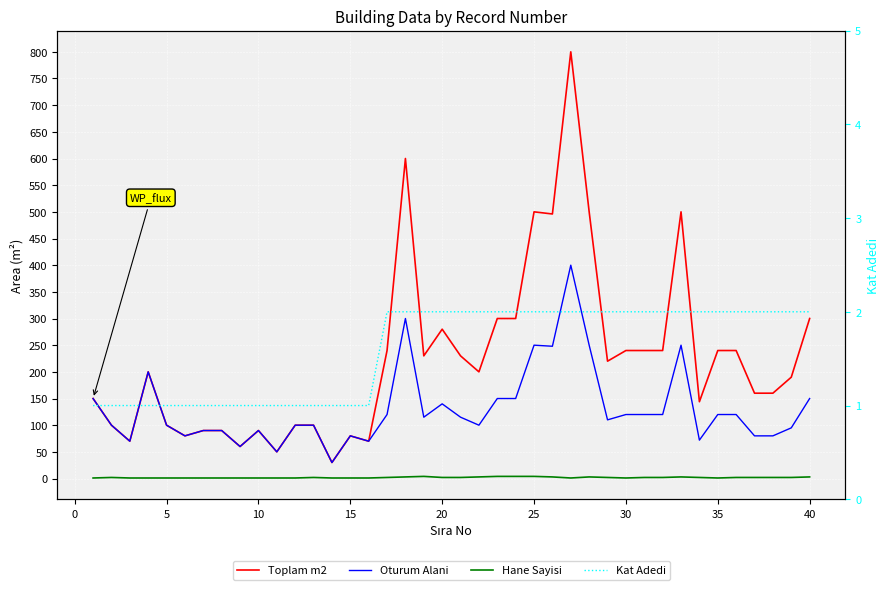

At 5, list the series in order from largest to smallest.

Toplam m2, Oturum Alani, Hane Sayisi, Kat Adedi